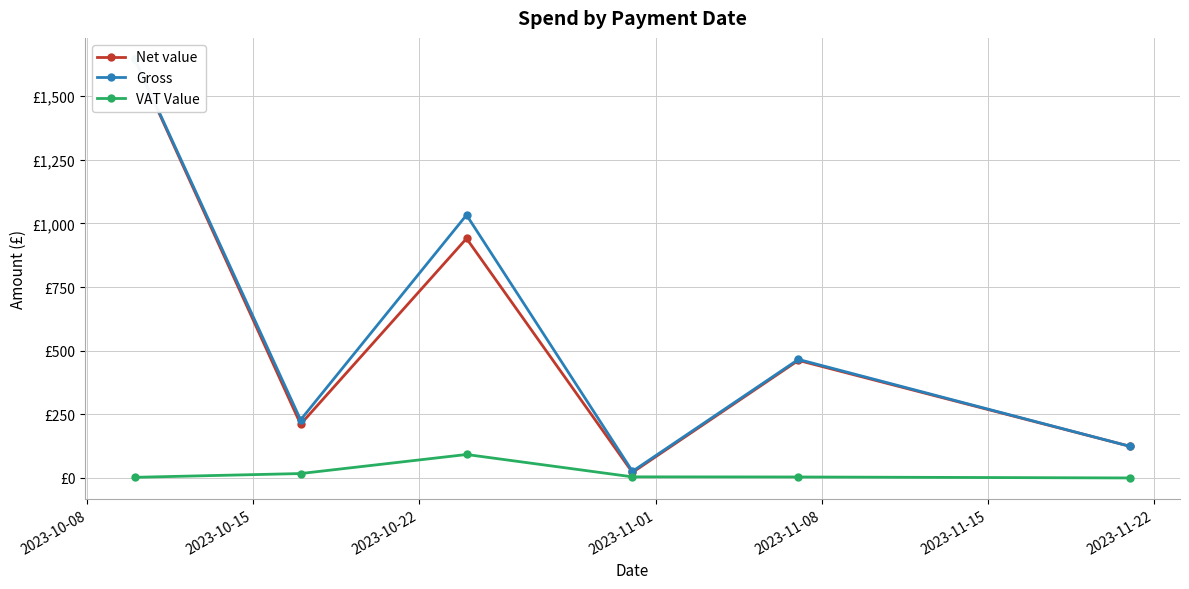

Read the Net value value at 2023-10-15.

211.0